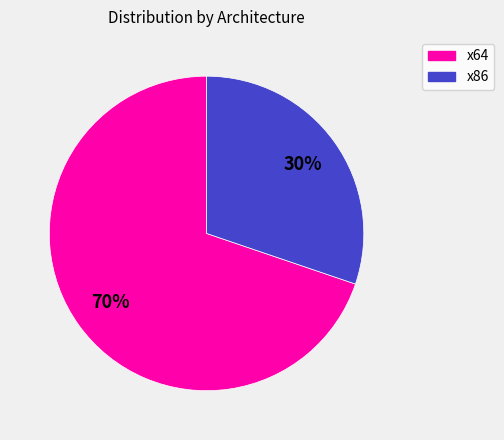

What is the smallest slice in the pie chart?

x86